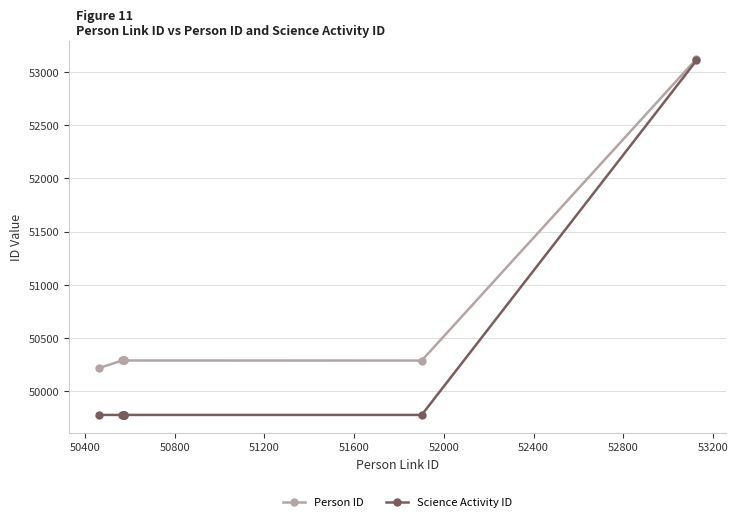

Which series has the largest range (max minus min)?

Science Activity ID